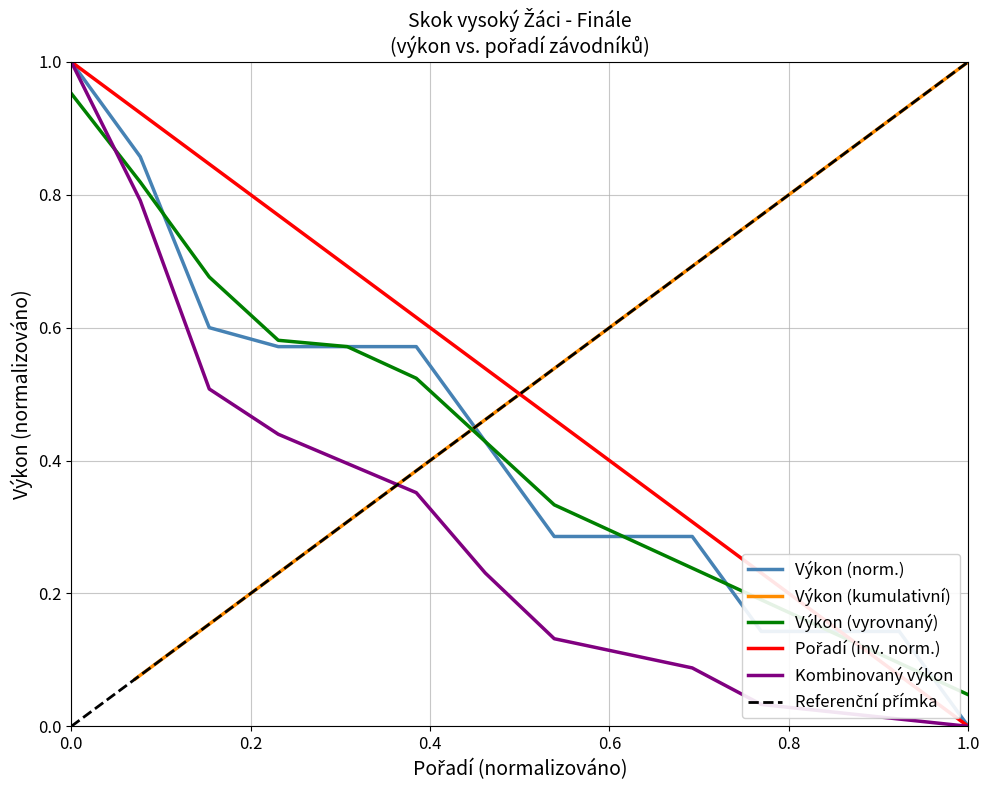

True or false: Kombinovaný výkon and Výkon (vyrovnaný) intersect in this chart.

True